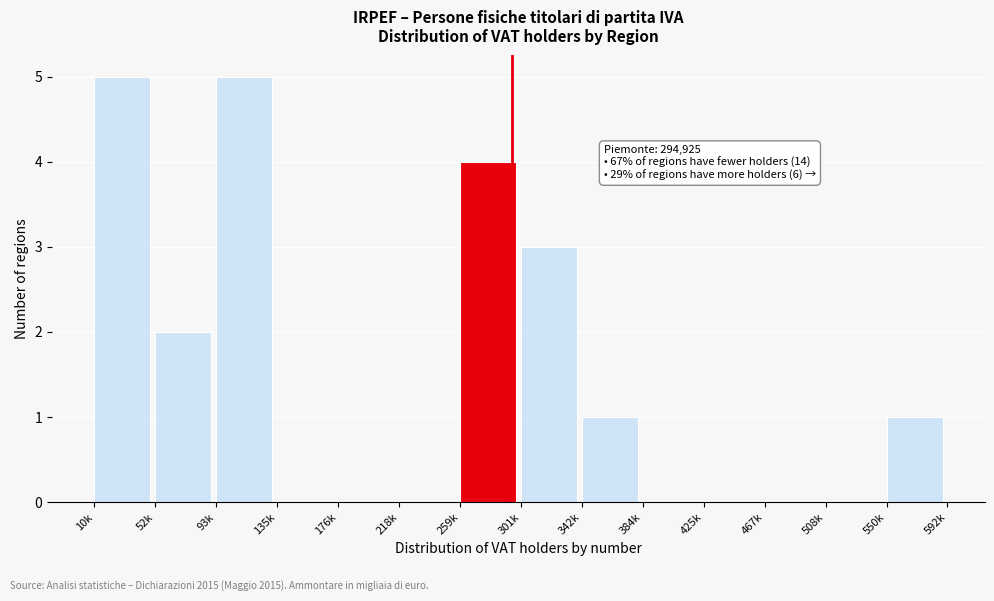

Reading right to left, list all the values displayed in this chart.

550k=1	508k=0	467k=0	425k=0	384k=0	342k=1	301k=3	259k=4	218k=0	176k=0	135k=0	93k=5	52k=2	10k=5